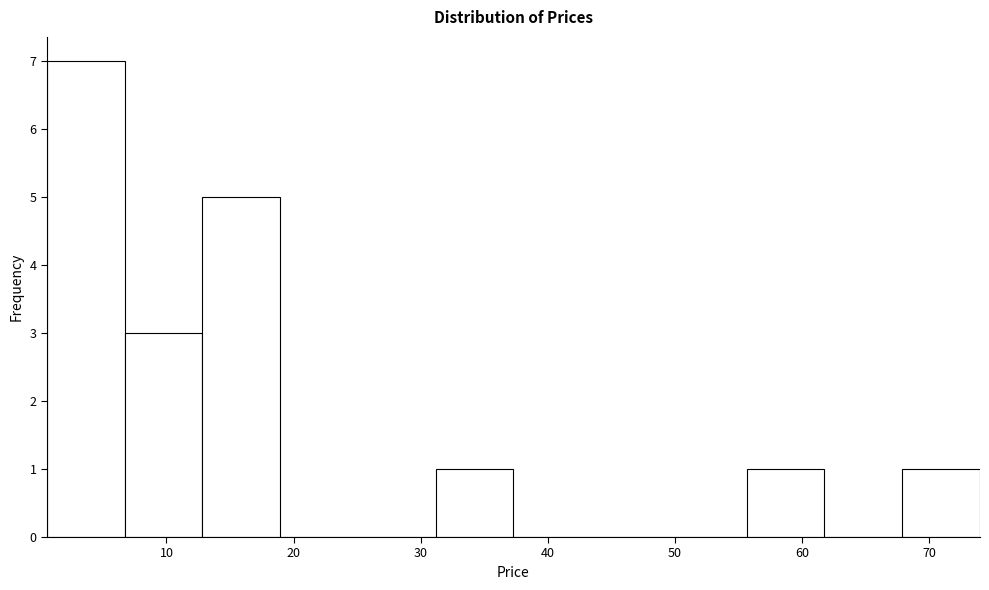

Reading left to right, list every bar in this chart as the range it spans on the x-axis followed by its height. Neither the bar edges nor the heights are printed on the chart, so give them approximately, as read against the axes.

1 to 7: 7
7 to 13: 3
13 to 19: 5
19 to 25: 0
25 to 31: 0
31 to 37: 1
37 to 43: 0
43 to 50: 0
50 to 56: 0
56 to 62: 1
62 to 68: 0
68 to 74: 1